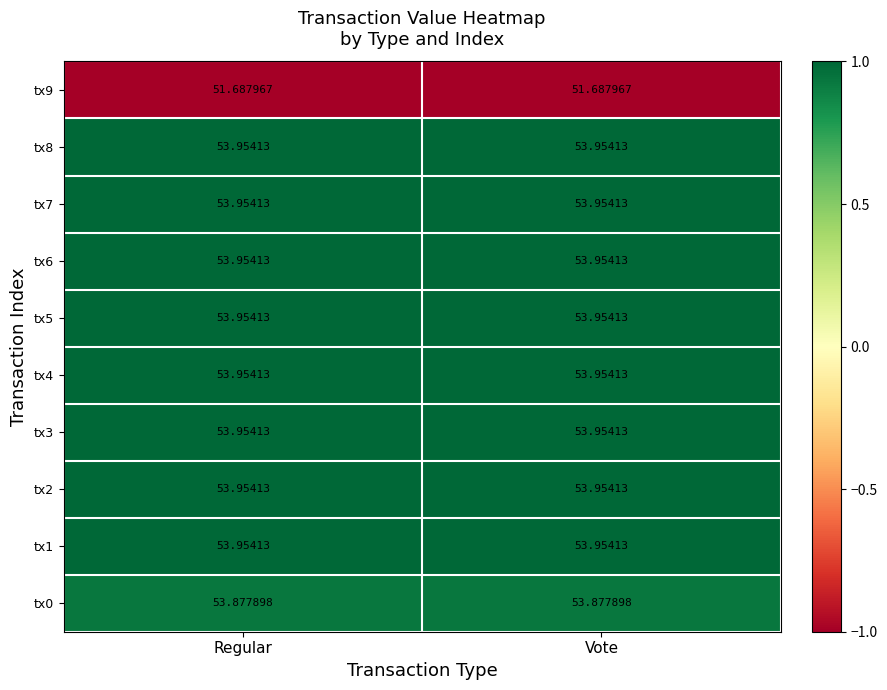

Is the value of tx9 at Vote greater than the value of tx5 at Regular?

No